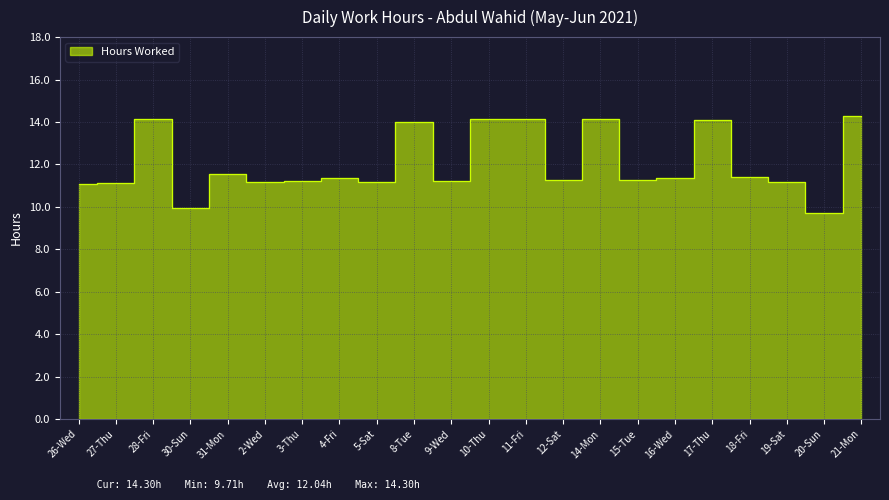

List the labels in order of value, smallest first.

20-Sun, 30-Sun, 26-Wed, 27-Thu, 2-Wed, 19-Sat, 5-Sat, 3-Thu, 9-Wed, 12-Sat, 15-Tue, 16-Wed, 4-Fri, 18-Fri, 31-Mon, 8-Tue, 17-Thu, 28-Fri, 10-Thu, 11-Fri, 14-Mon, 21-Mon